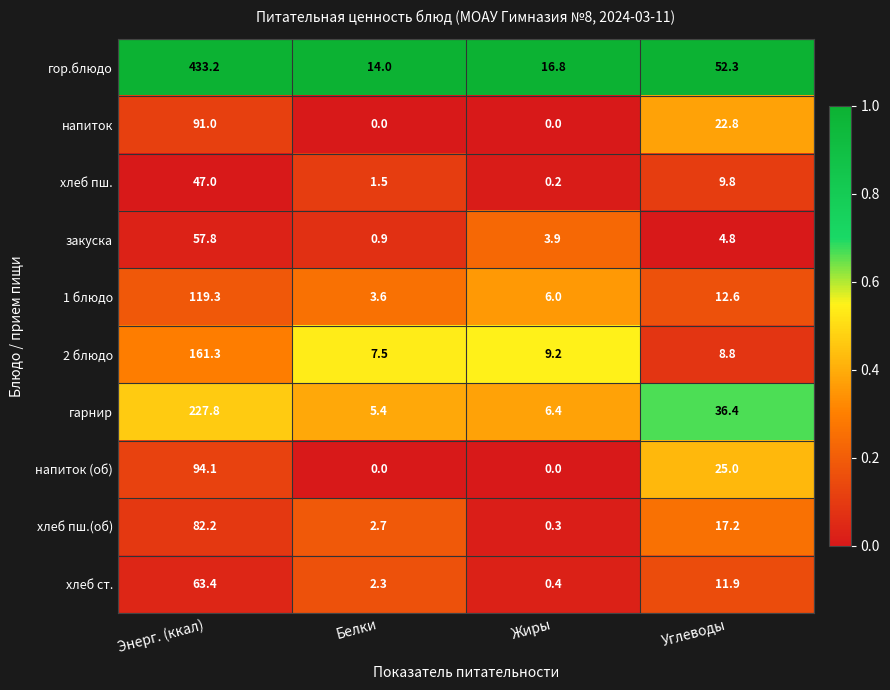

What is the difference between the highest and lowest values at Белки?

14.0